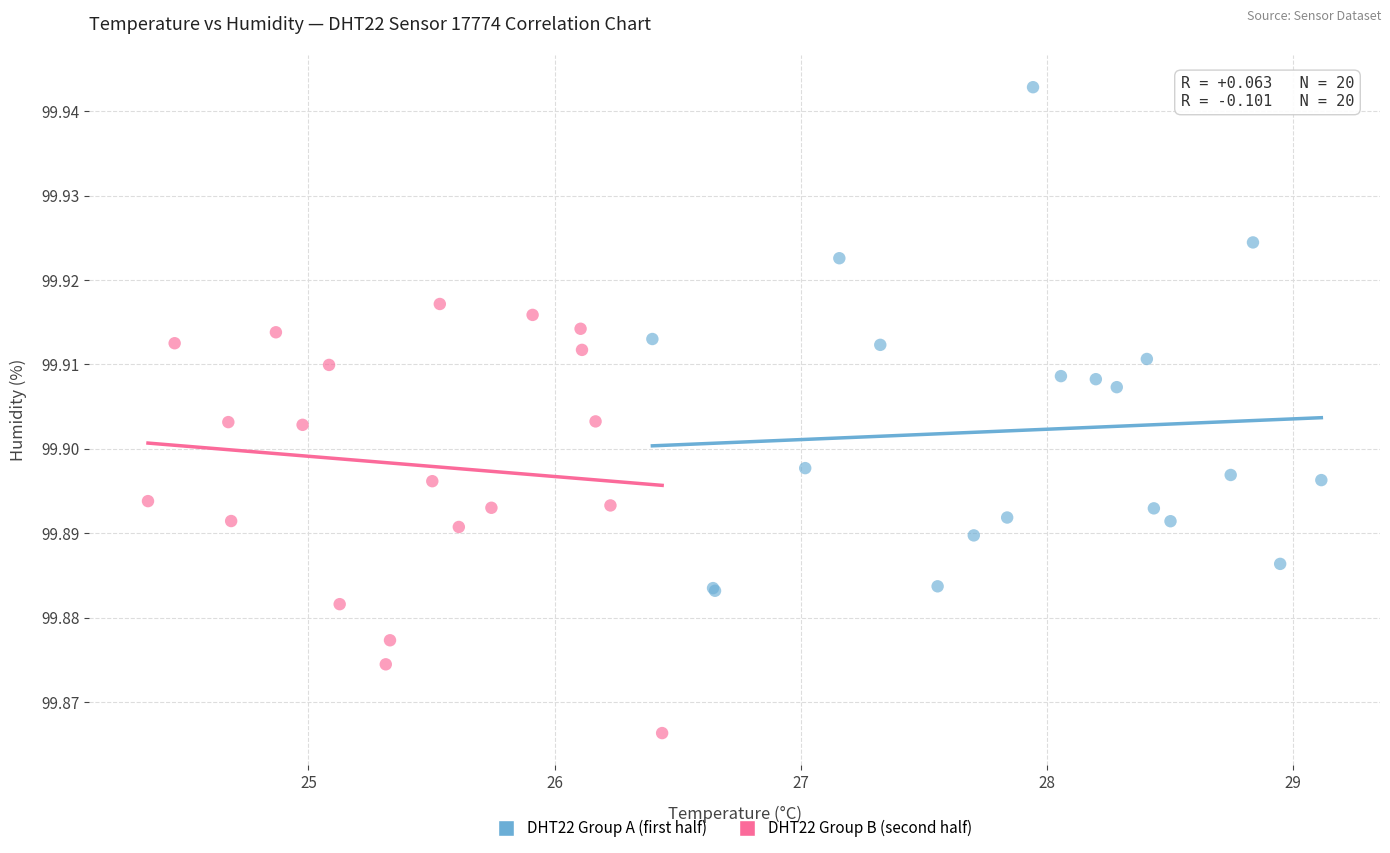

What are all the series names shown in the legend?

DHT22 Group A (first half), DHT22 Group B (second half)